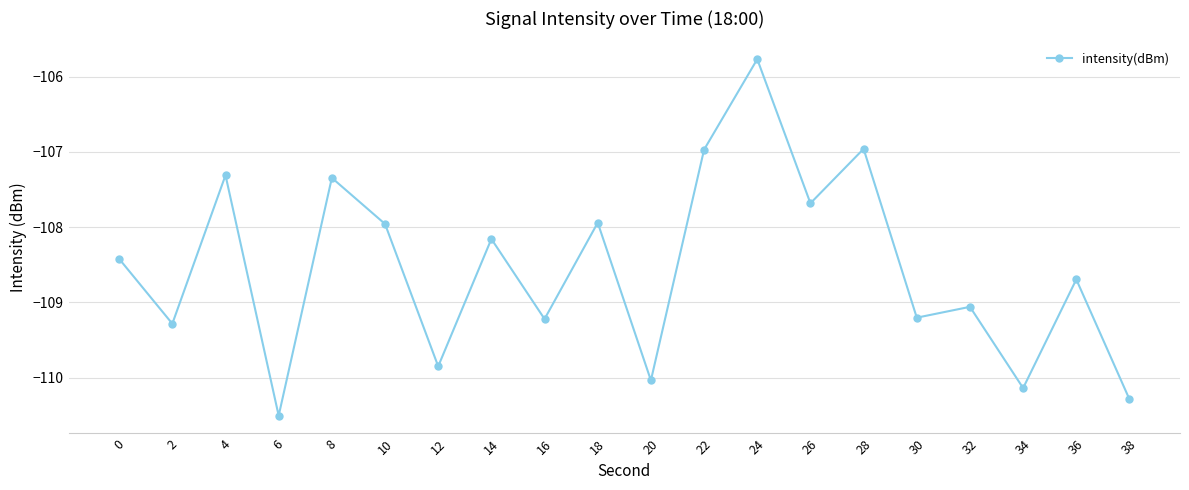

What is the approximate value at 12?

-109.9